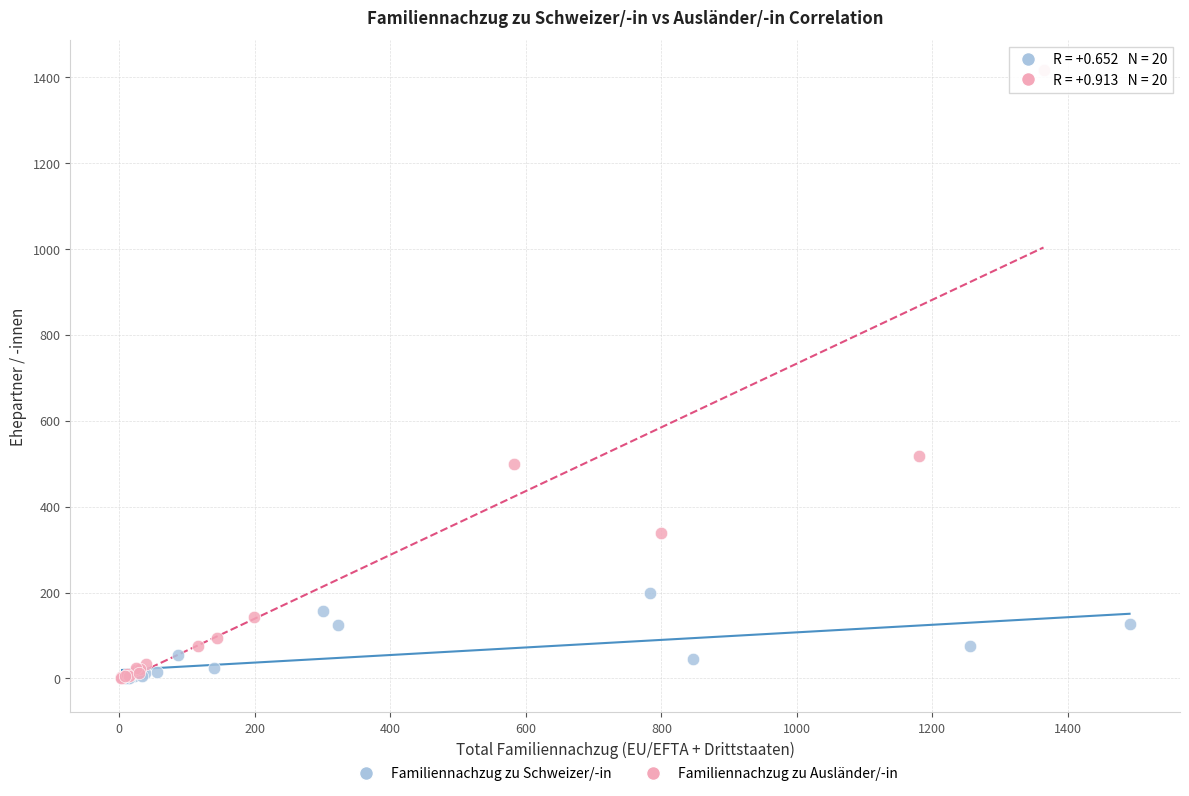

What are all the series names shown in the legend?

Familiennachzug zu Schweizer/-in, Familiennachzug zu Ausländer/-in